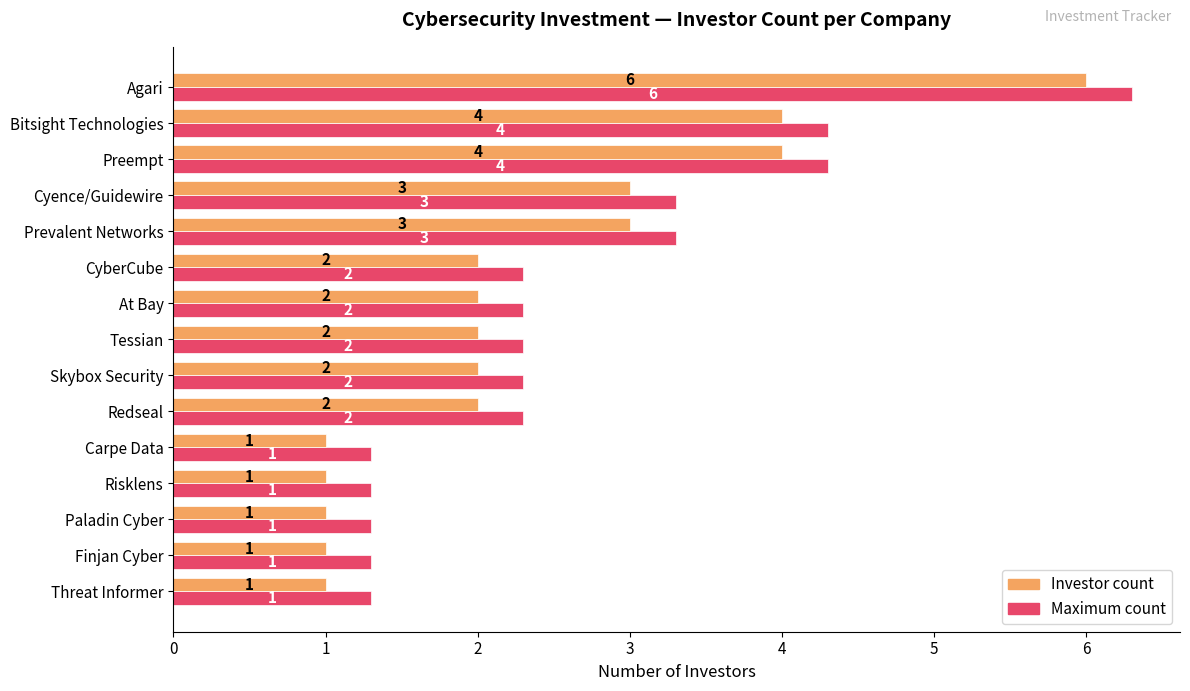

Which category has the highest value in the Maximum count series?

Agari